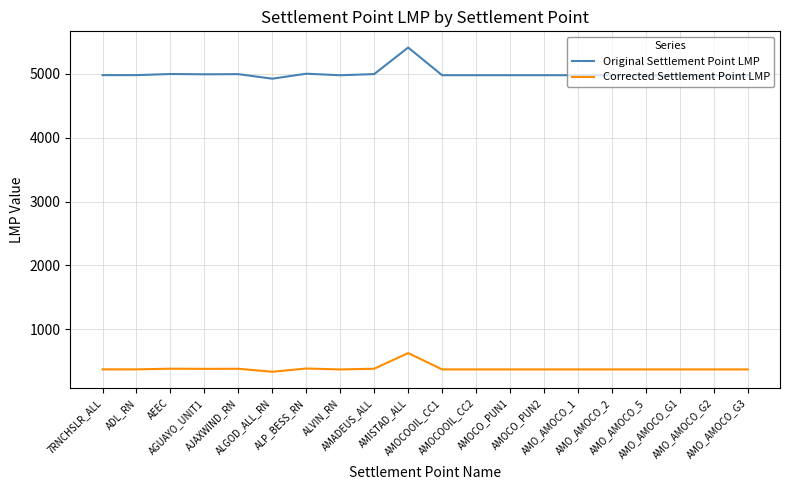

True or false: Original Settlement Point LMP and Corrected Settlement Point LMP intersect in this chart.

False